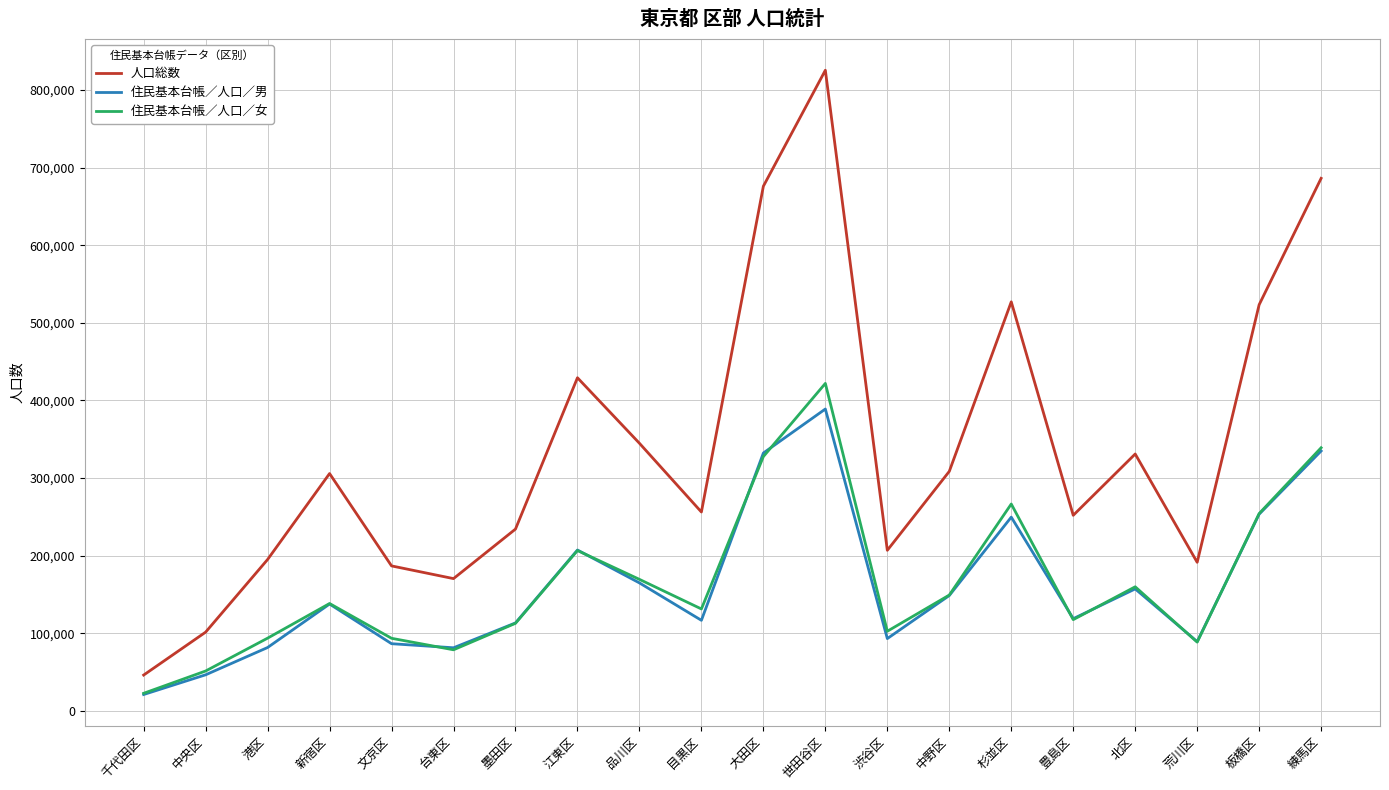

What is the difference between the maximum and second lowest values in the 住民基本台帳／人口／女 series?

370508